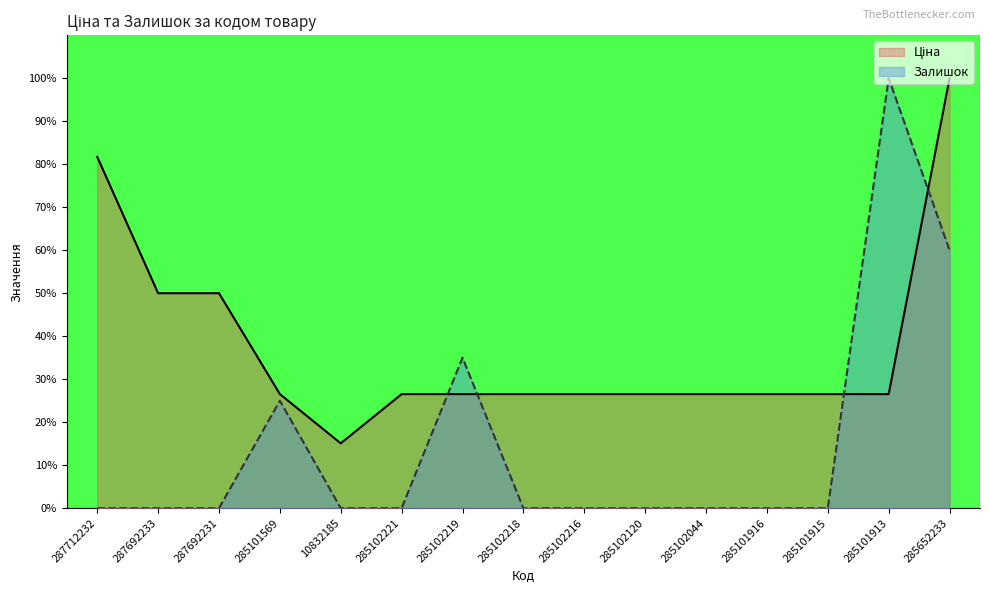

The Залишок series shows -58.0 at 10832185. True or false?

False